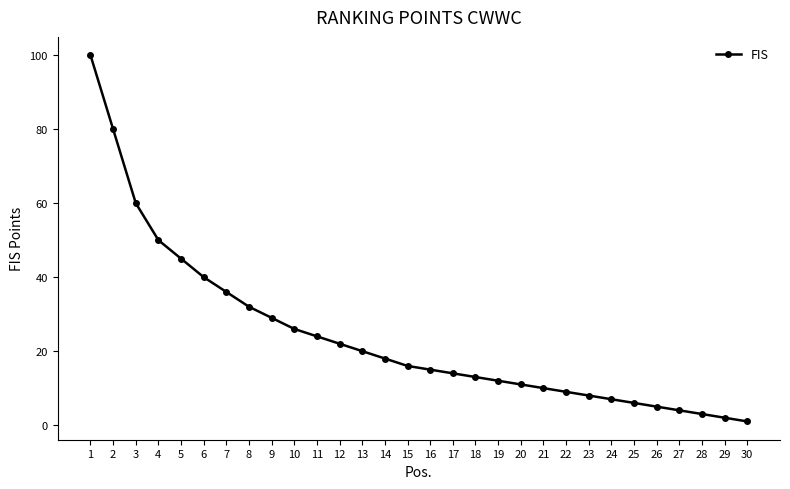

Approximately how many times larger is the value at 20 compared to 14?

0.6